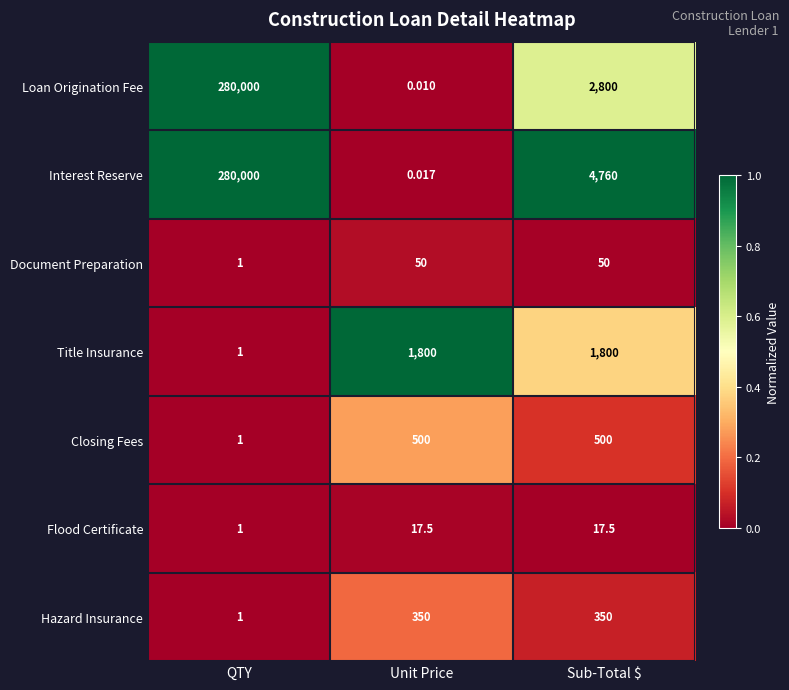

At which label does Interest Reserve first exceed 4760?

QTY